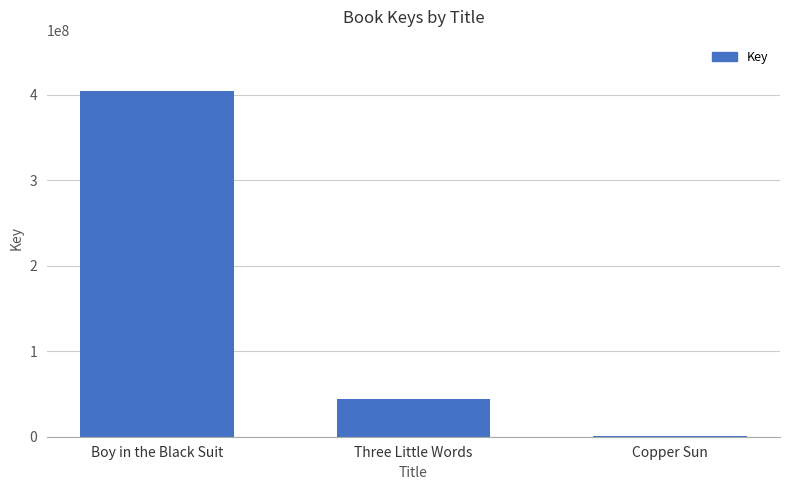

True or false: the data shows 44174253 at Three Little Words.

True